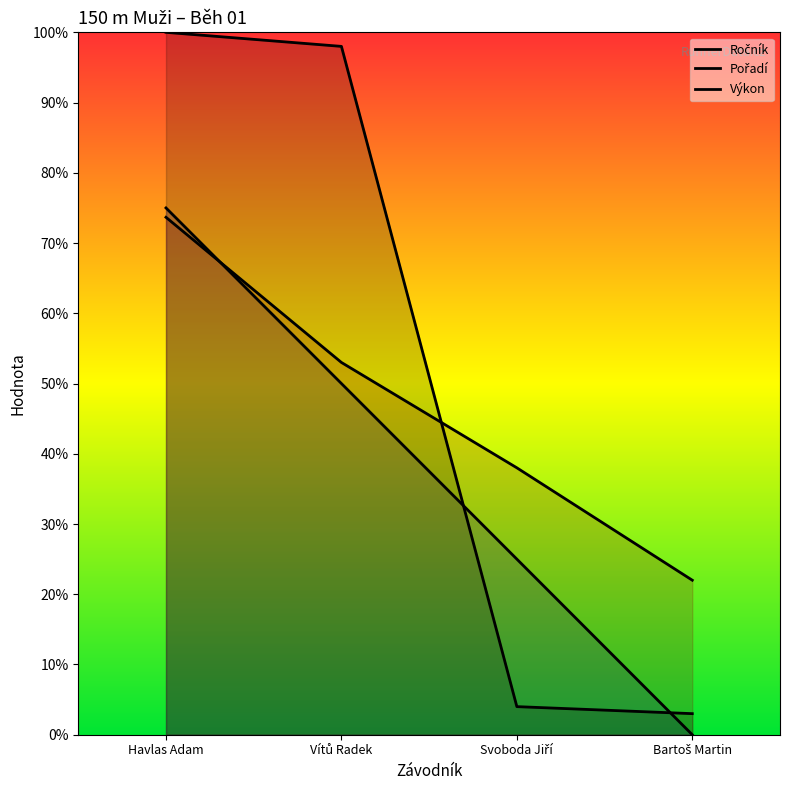

List the labels in order of Výkon value, largest first.

Havlas Adam, Vítů Radek, Svoboda Jiří, Bartoš Martin